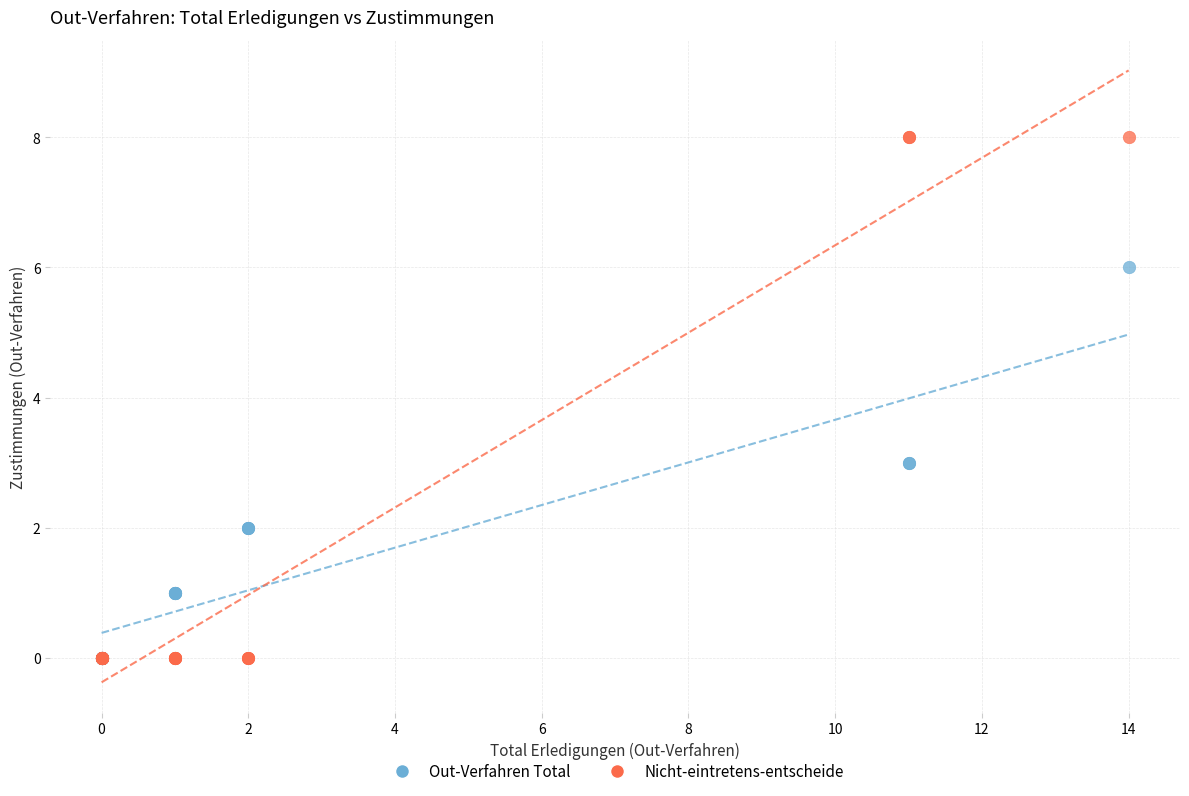

Which series has the largest Y range (max minus min)?

Nicht-eintretens-entscheide